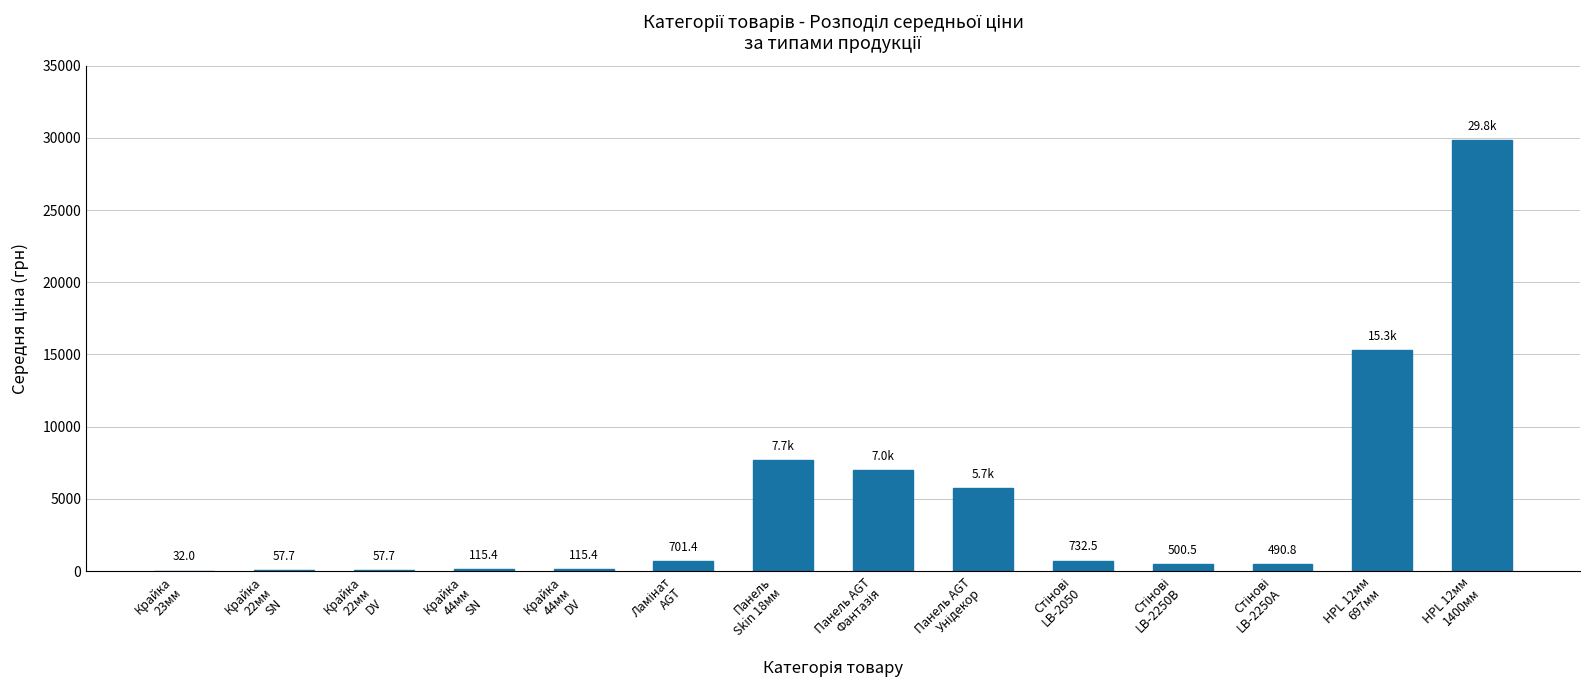

What is the sum of all values?

68331.0